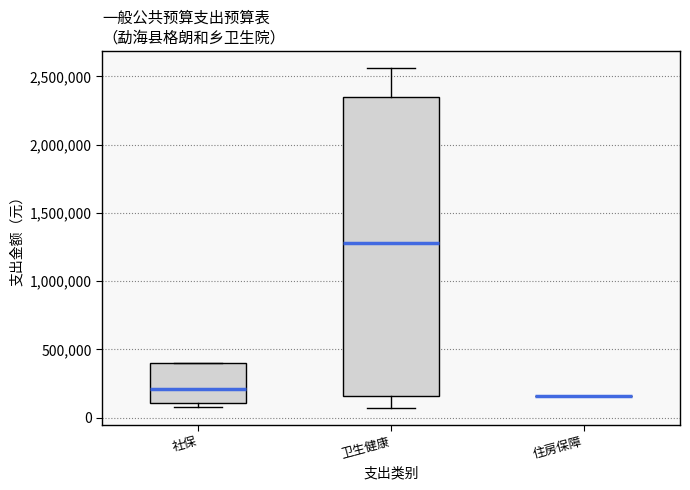

Which box is the tallest, from its lower edge to its upper edge?

卫生健康